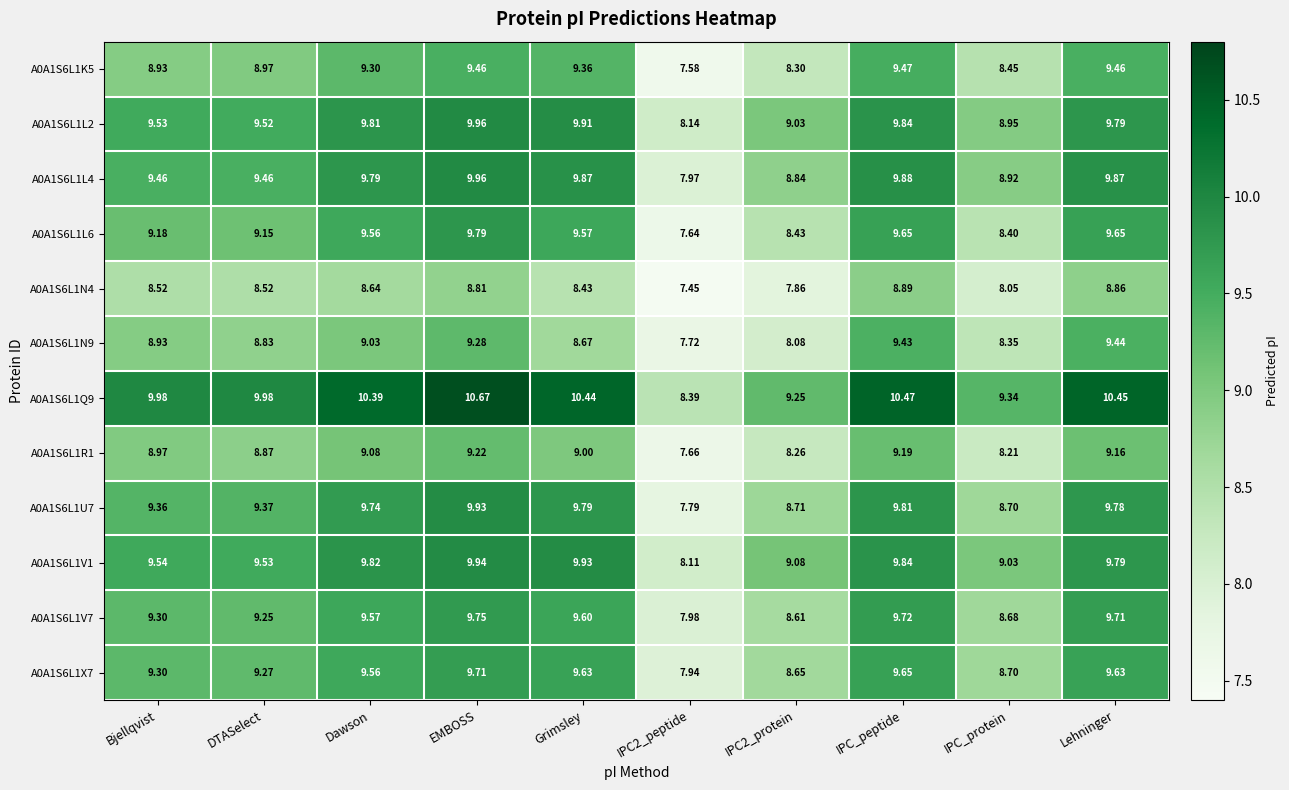

At which label is A0A1S6L1R1 closest to 8?

IPC_protein